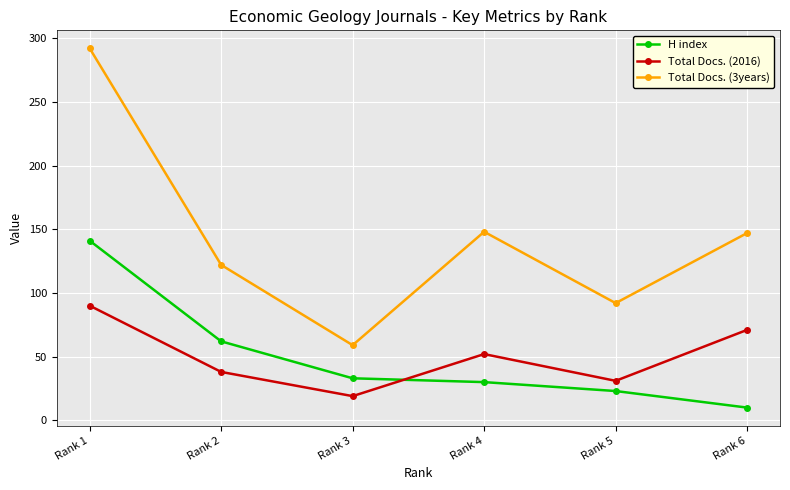

How many data points does each series have?

6